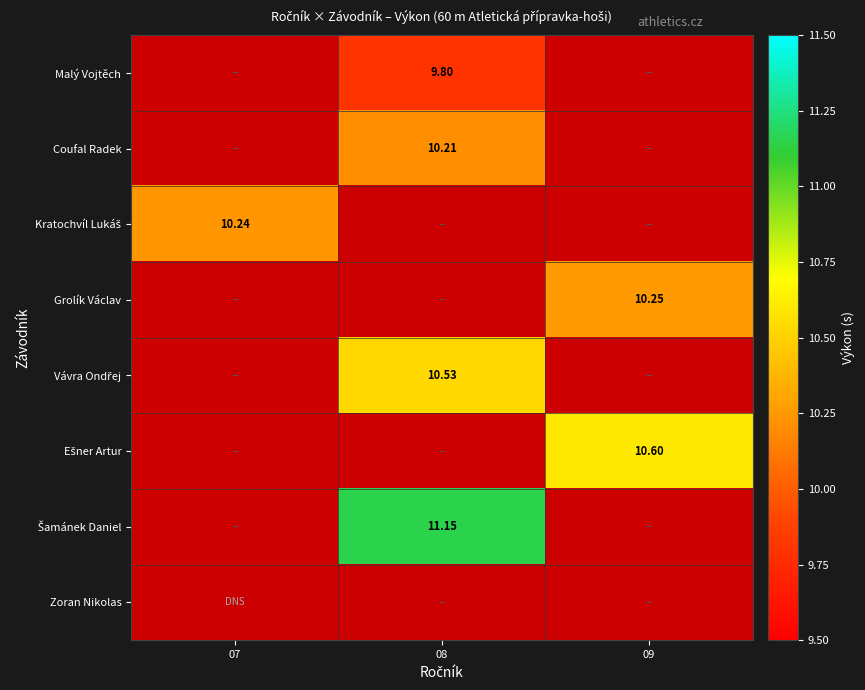

Count the number of data series in this chart.

8